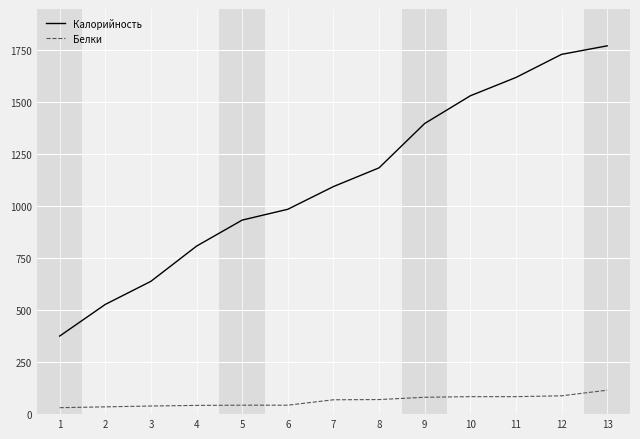

How many lines are shown in the chart?

2